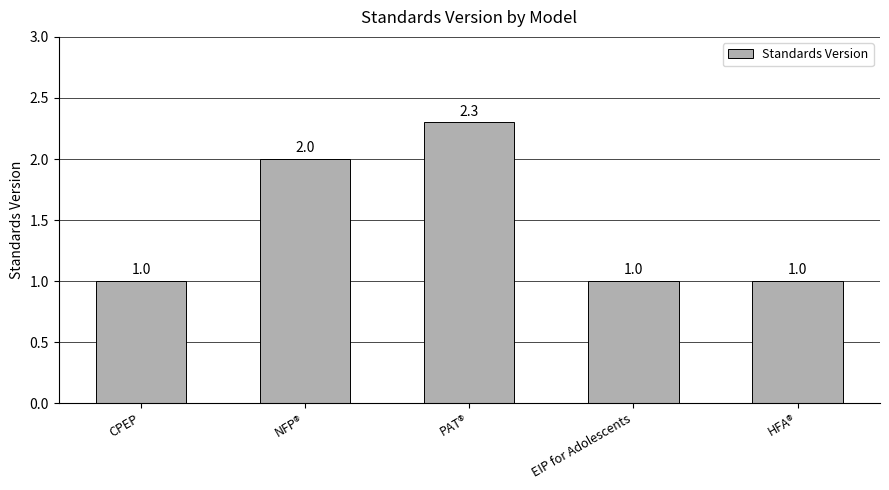

The chart shows a value of 2.0 at NFP®. True or false?

True